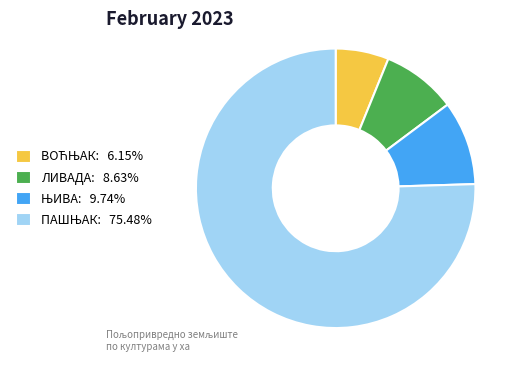

Does any single category account for the majority?

Yes